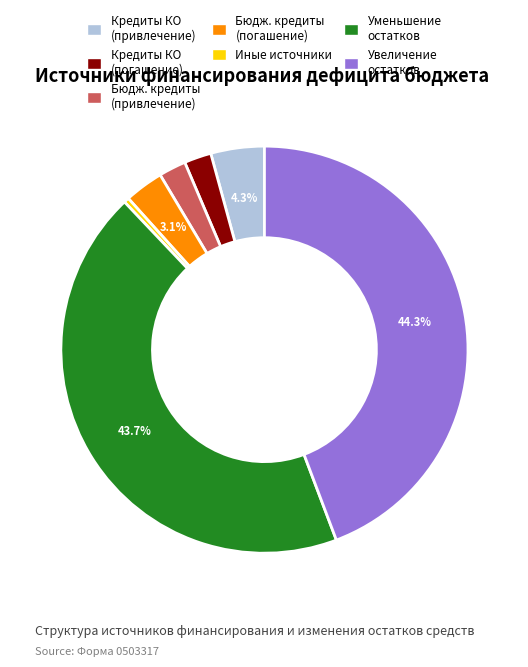

Which slice is the largest?

Увеличение остатков